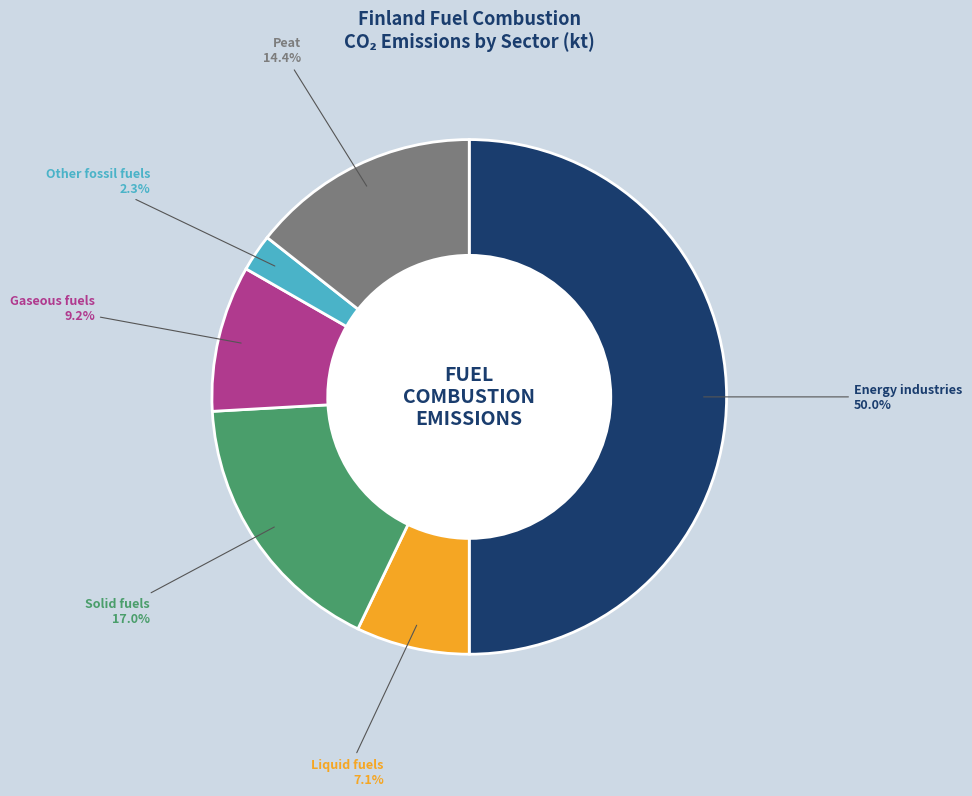

Does Liquid fuels represent more than half of the total?

No